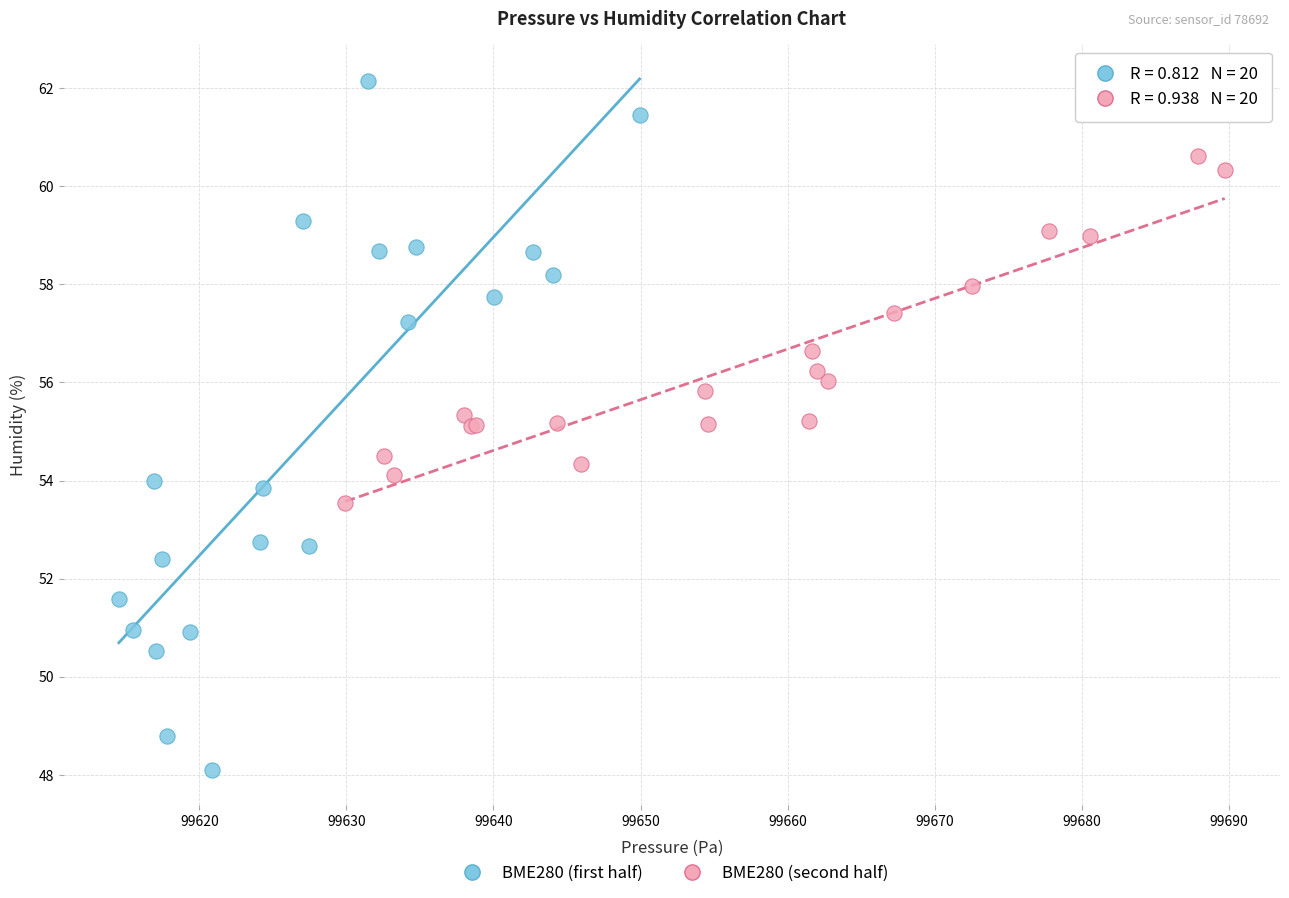

Which series contains the highest Y value?

BME280 (first half)